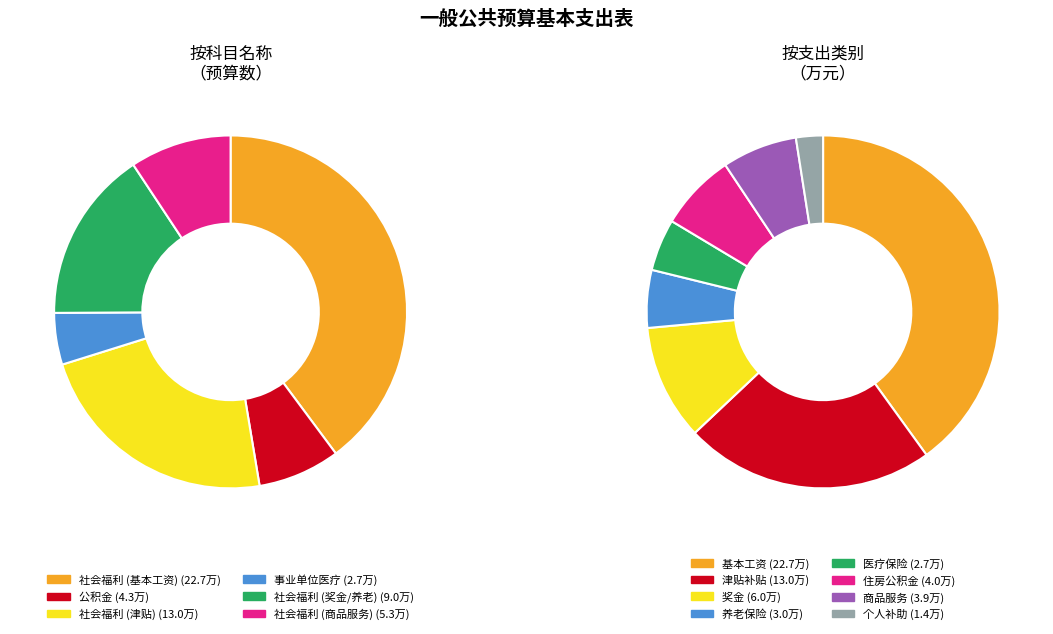

Does 2081005 社会福利 5.3 represent more than half of the total?

No